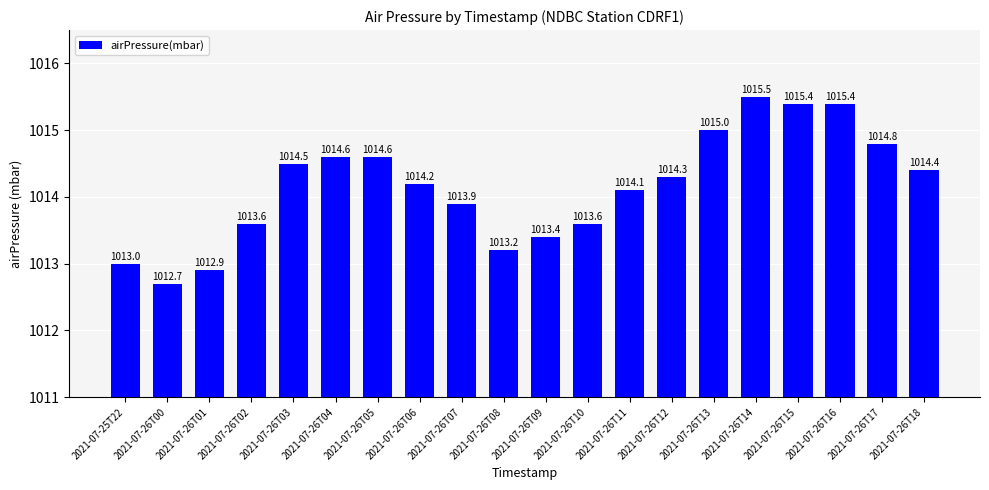

How many values are below 1014?

8